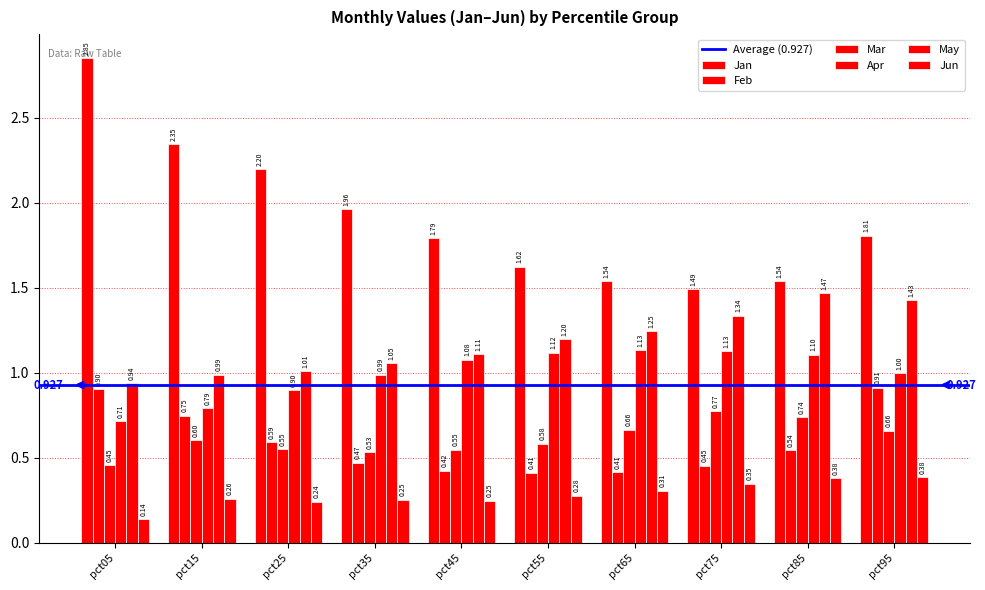

How many bars are there in total?

60